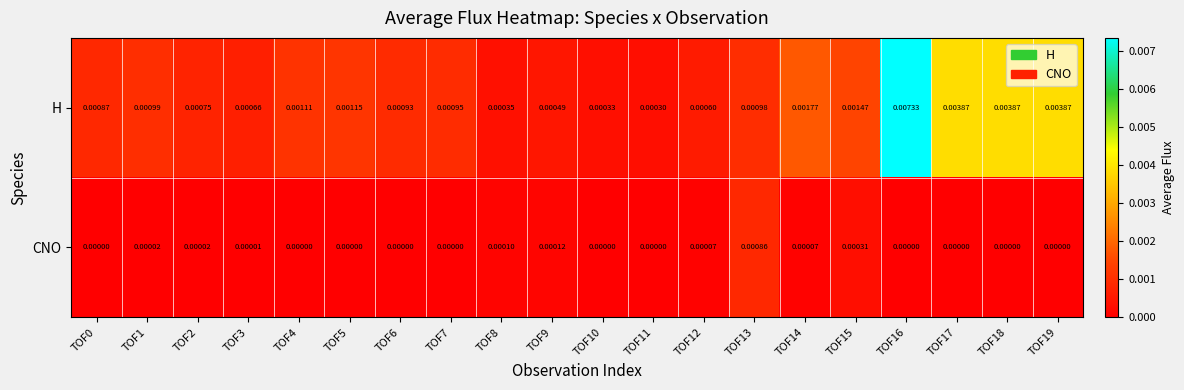

Rank the series by their average value, from lowest to highest.

CNO, H